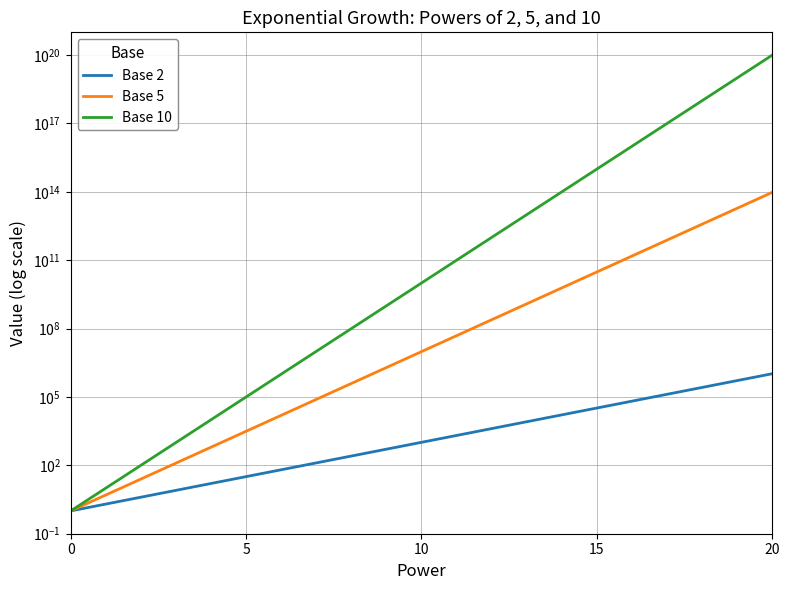

Does the chart display data point markers on the line(s)?

No